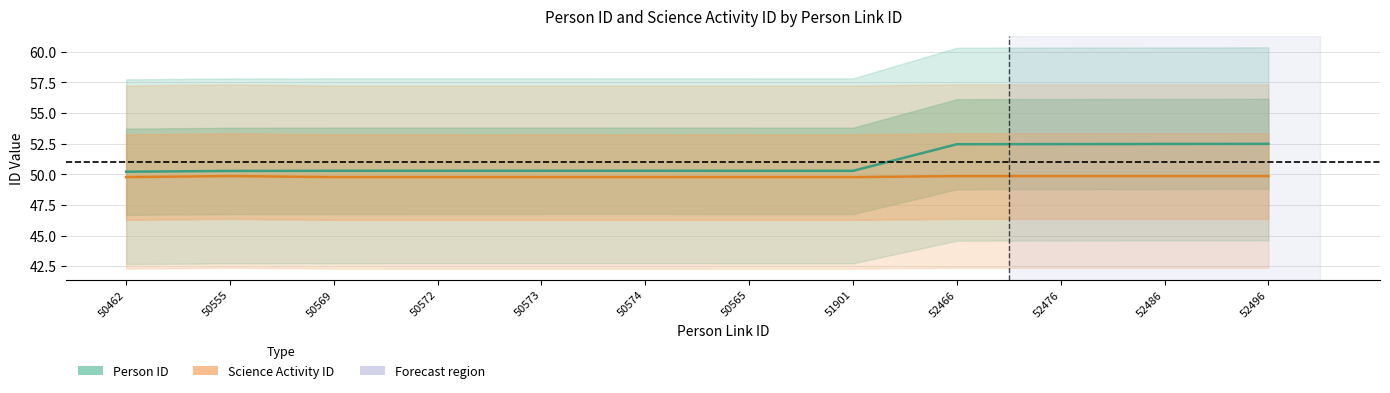

Is it true that Science Activity ID equals 69.1 at 50574?

False